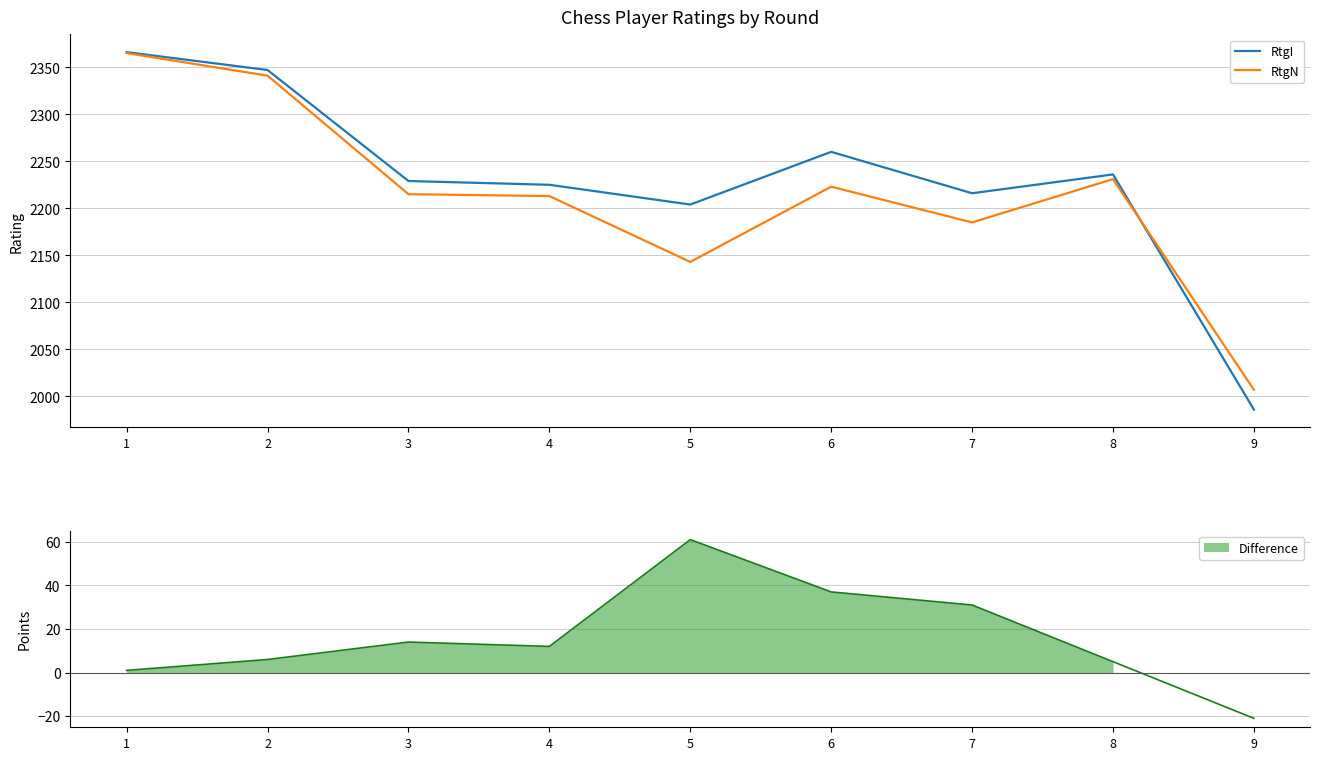

How many interior local peaks does the RtgN series have?

2